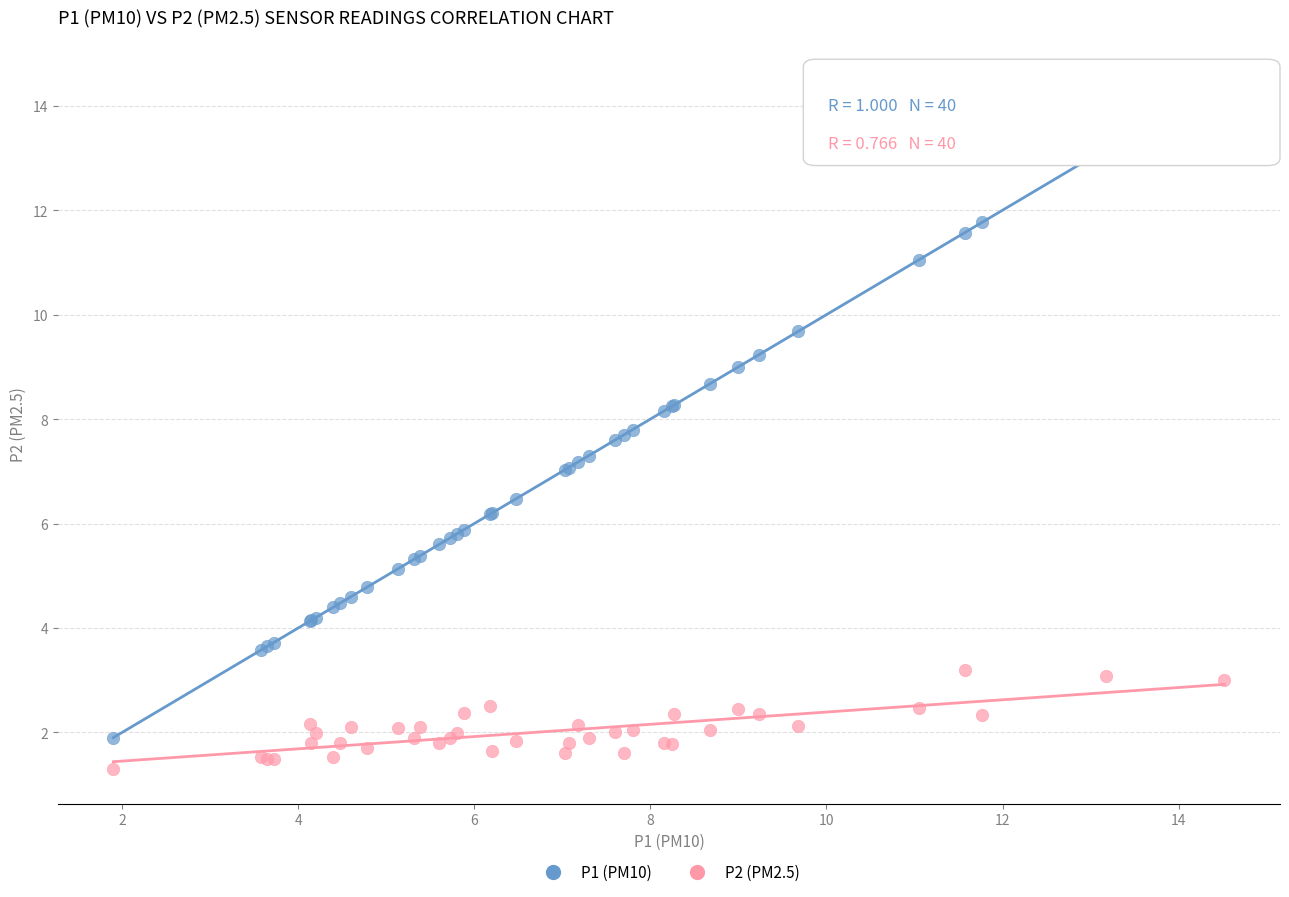

Which series has the largest Y range (max minus min)?

P1 (PM10)